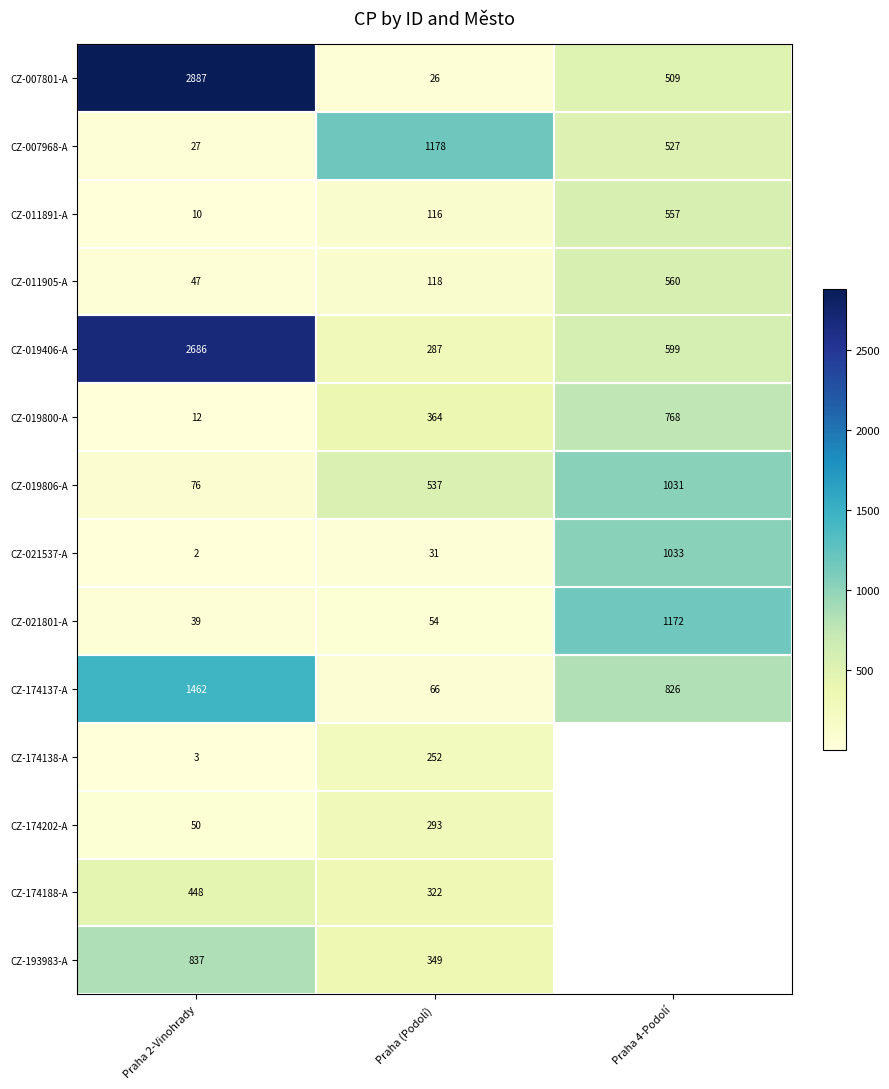

What is the difference between the CZ-021801-A values at Praha 4-Podolí and Praha (Podolí)?

1118